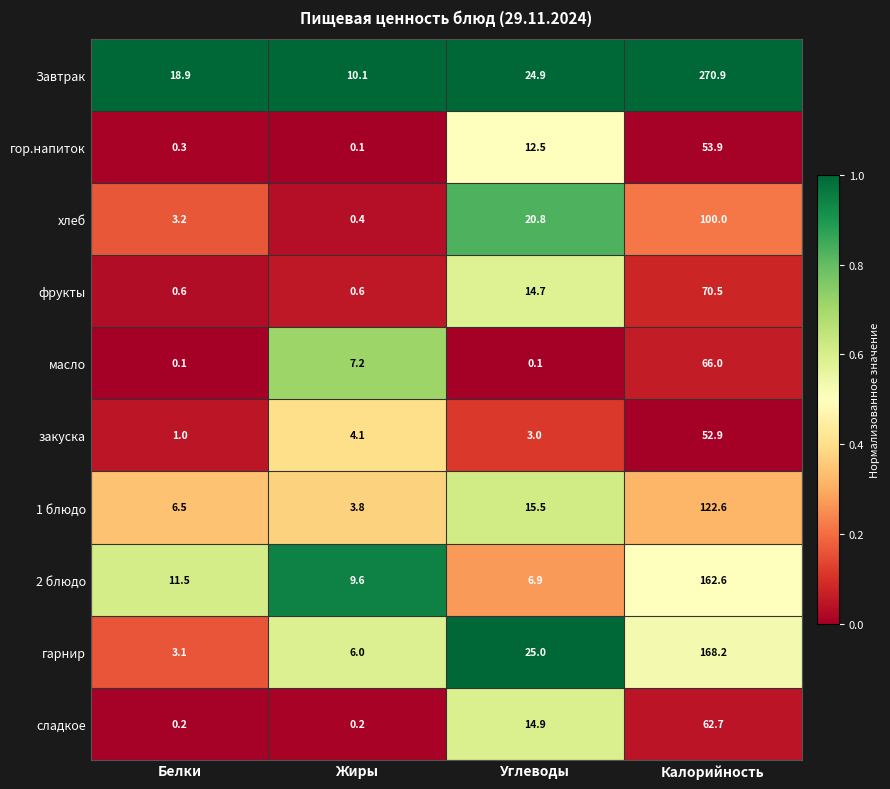

Rank the series at Белки from highest to lowest value.

Завтрак, 2 блюдо, 1 блюдо, хлеб, гарнир, закуска, фрукты, гор.напиток, сладкое, масло